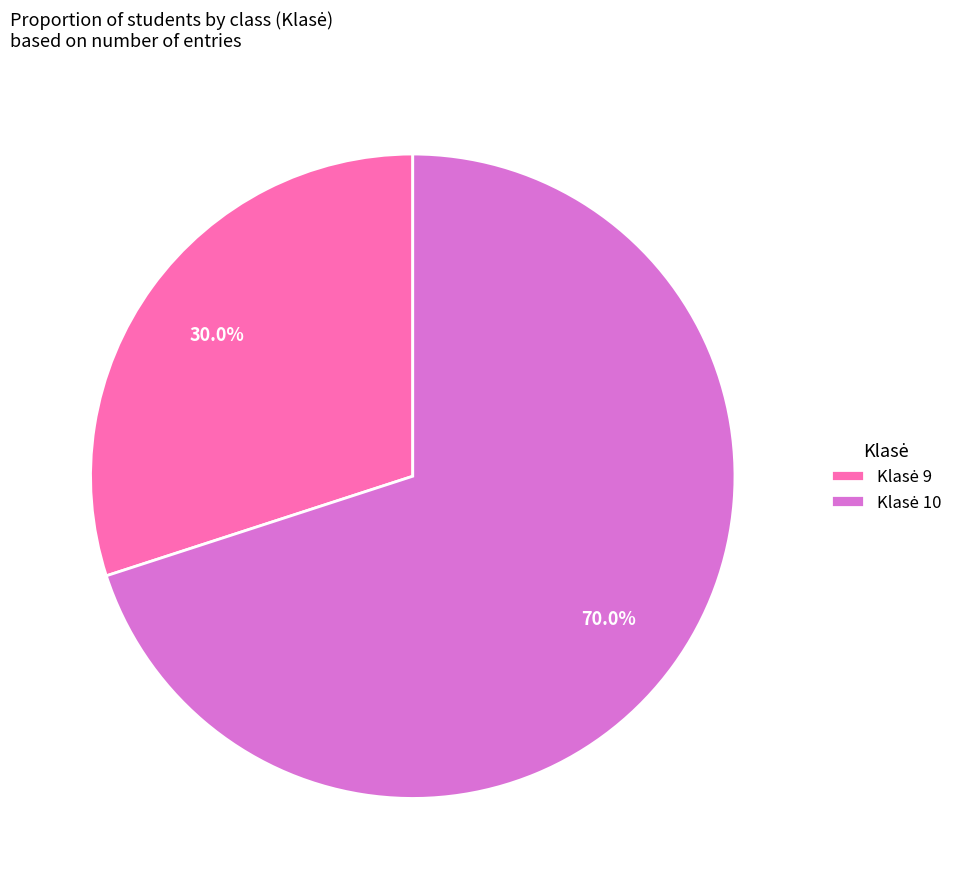

Is there a majority slice in this chart?

Yes